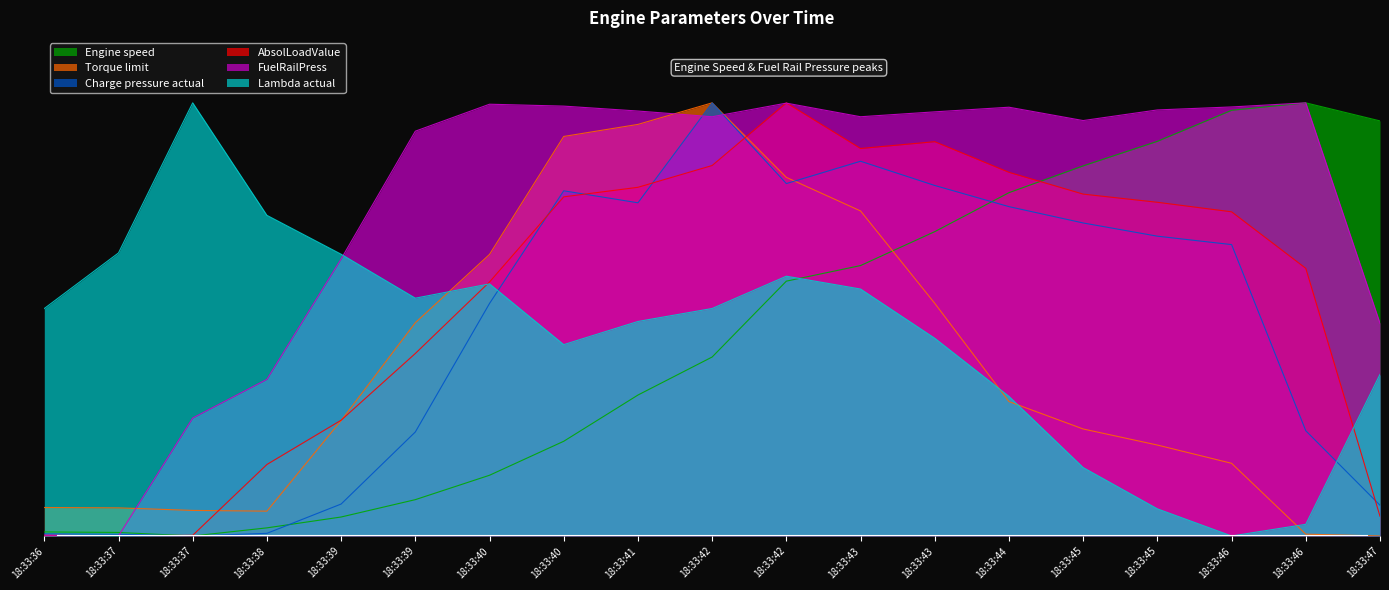

Which has a higher value, 18:33:43 or 18:33:44?

18:33:44